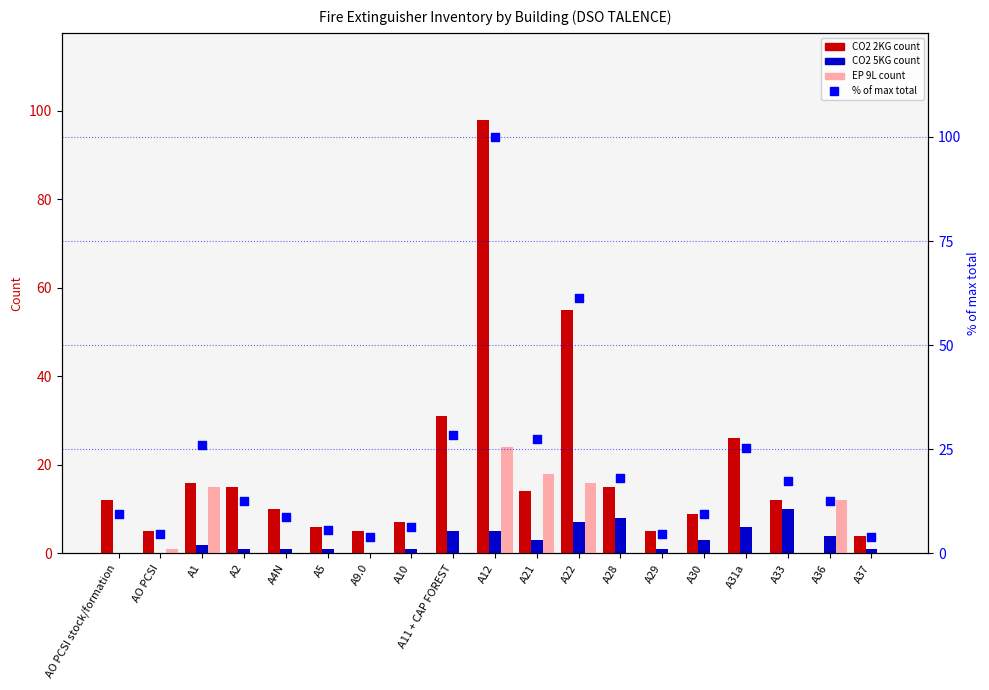

At how many categories does at least one series exceed 72?

1